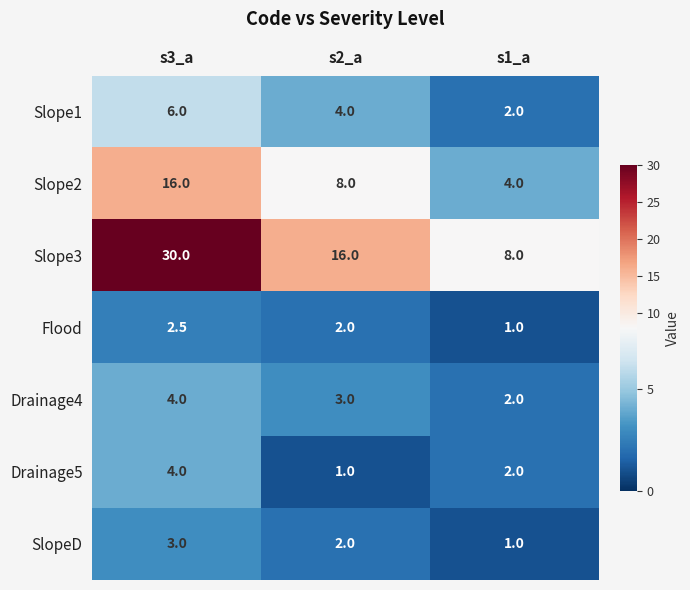

Which category has the highest value in the Drainage5 series?

s3_a